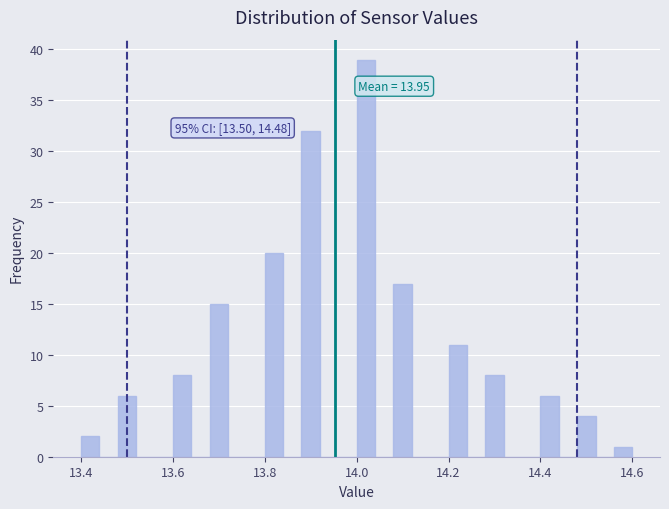

Read against the x-axis, roughly where is the centre of the tallest bar?

14.02